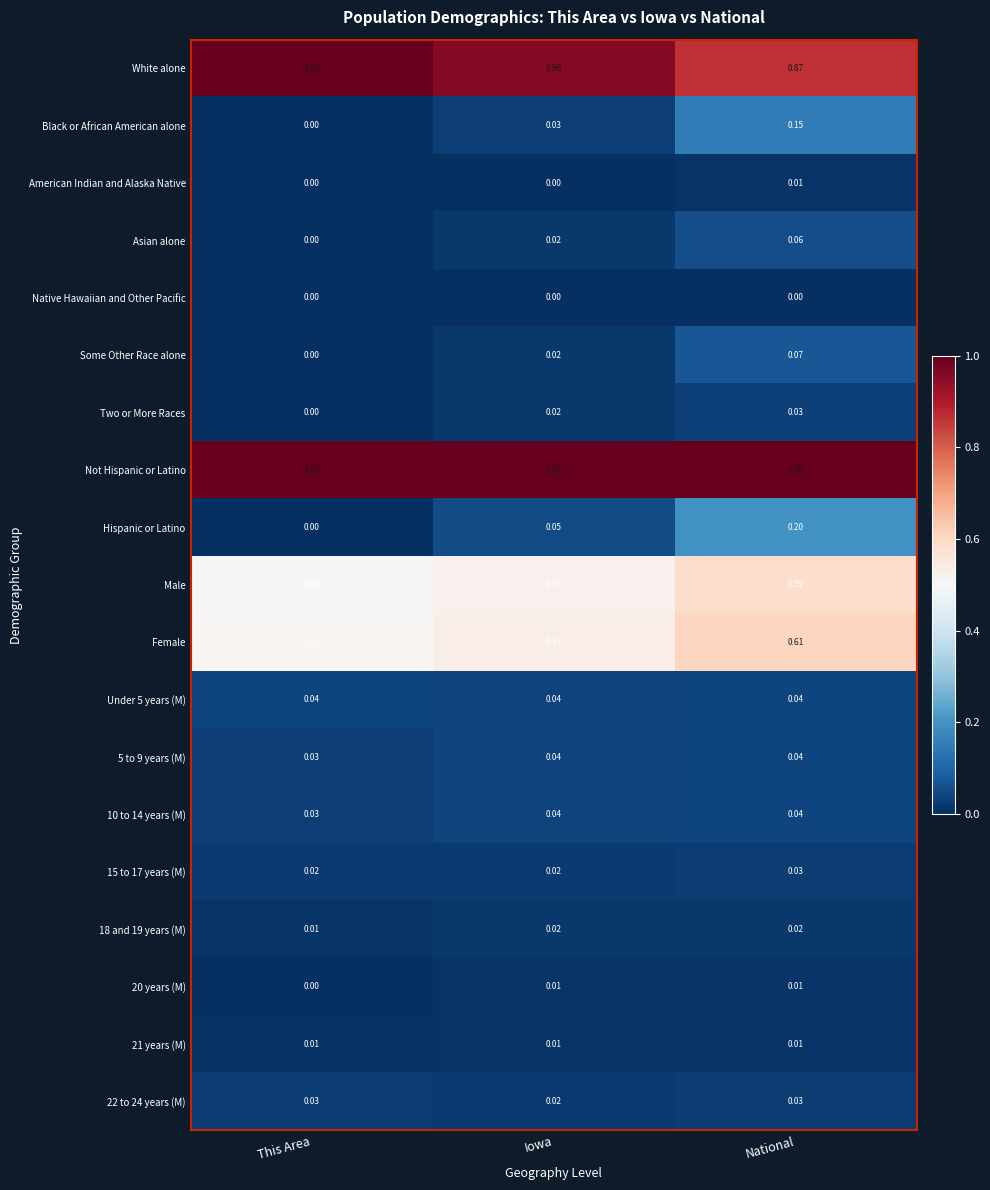

Between This Area and Iowa, which series saw the biggest shift?

Hispanic or Latino